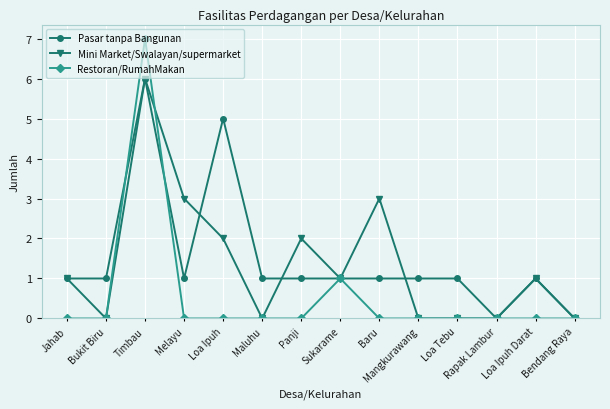

How many distinct data groups are displayed?

3